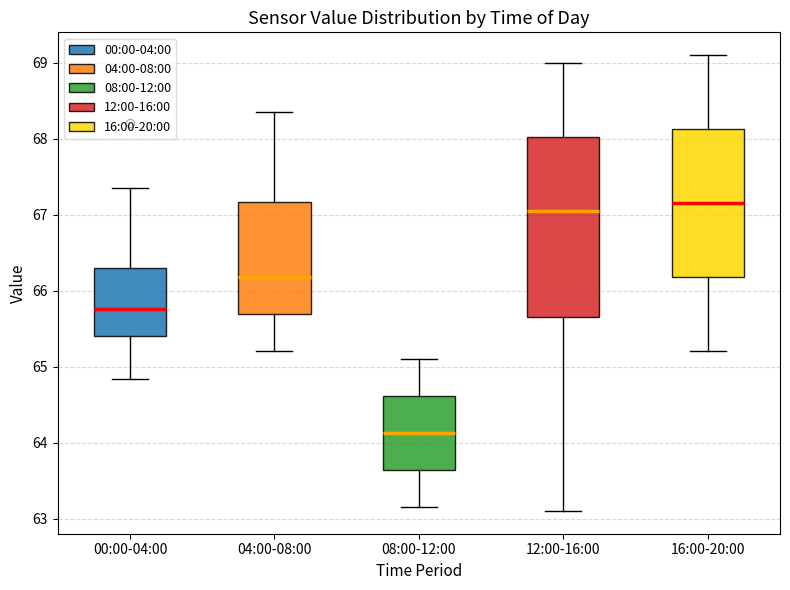

Reading left to right, read every box against the y-axis: the position of its median line, the range the box covers, and the ends of its whiskers. The values are not printed on the chart, so give them approximately, as read against the axis.

00:00-04:00: median 65.8, box 65.4 to 66.3, whiskers 64.8 to 67.4
04:00-08:00: median 66.2, box 65.7 to 67.2, whiskers 65.2 to 68.4
08:00-12:00: median 64.1, box 63.6 to 64.6, whiskers 63.2 to 65.1
12:00-16:00: median 67.1, box 65.7 to 68.0, whiskers 63.1 to 69.0
16:00-20:00: median 67.2, box 66.2 to 68.1, whiskers 65.2 to 69.1